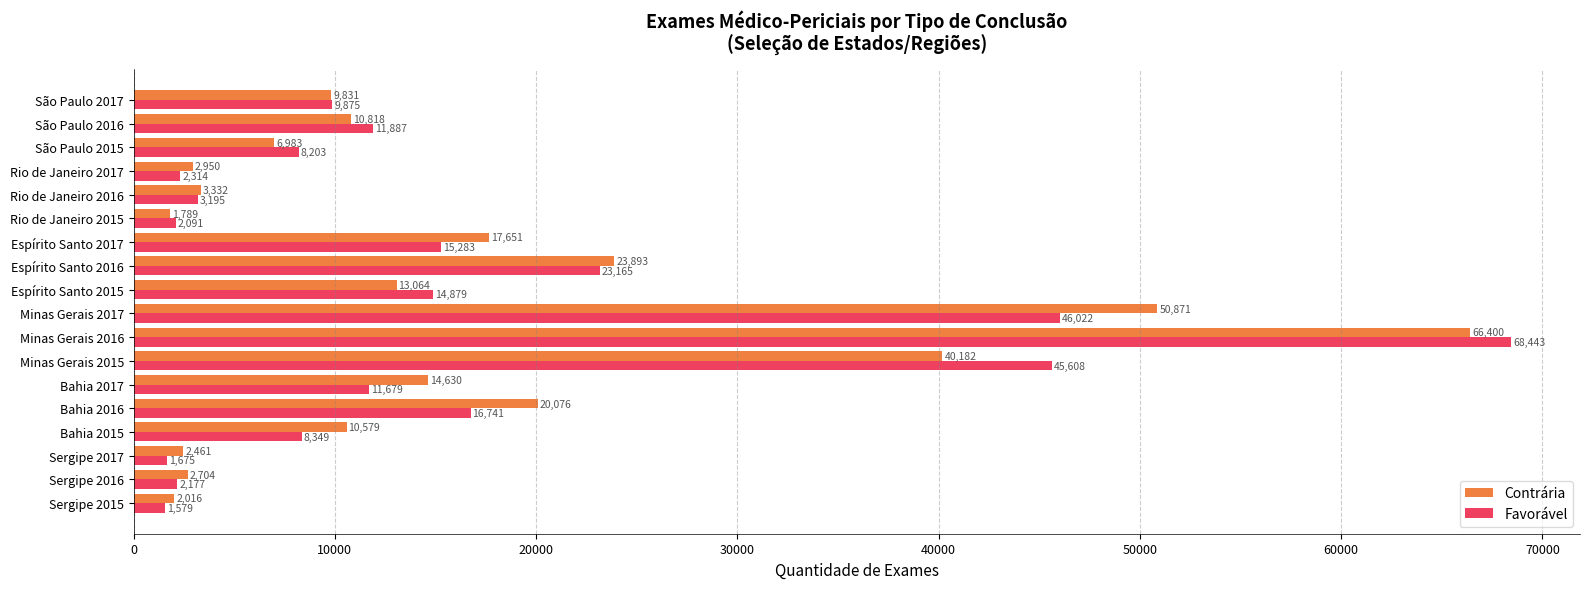

Is the value of Contrária at Minas Gerais 2015 greater than the value of Favorável at Bahia 2017?

Yes